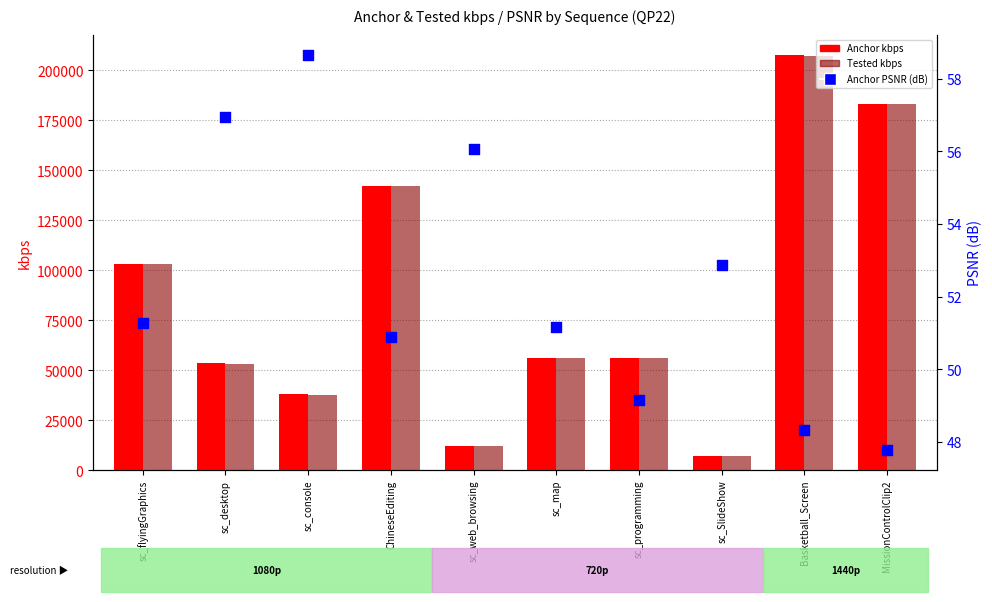

At which category is the sum across all series the highest?

Basketball_Screen